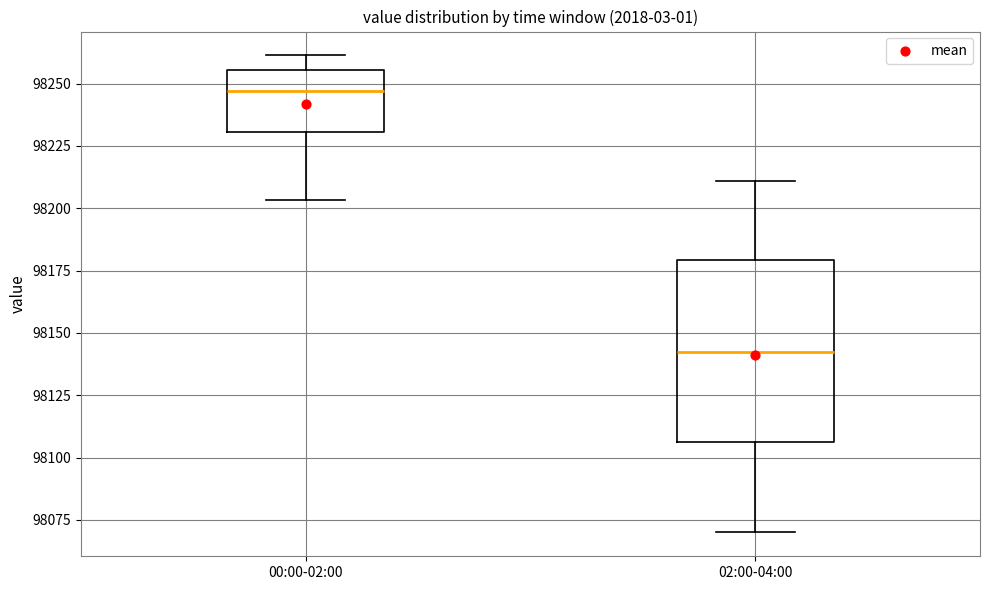

Comparing the boxes themselves (not the whiskers), which one is the tallest?

02:00-04:00